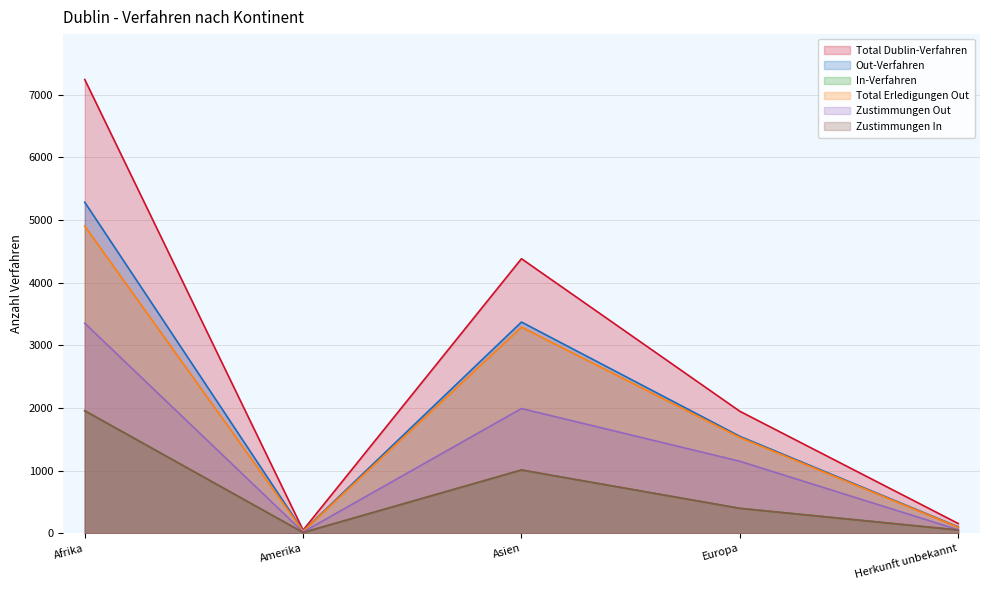

Reading left to right, extract all data points from this chart.

Total Dublin-Verfahren: 7244	52	4384	1949	158
Out-Verfahren: 5285	38	3373	1549	104
In-Verfahren: 1959	14	1011	400	54
Total Erledigungen Out: 4905	35	3292	1532	99
Zustimmungen Out: 3354	22	1993	1151	58
Zustimmungen In: 1956	14	1012	399	54